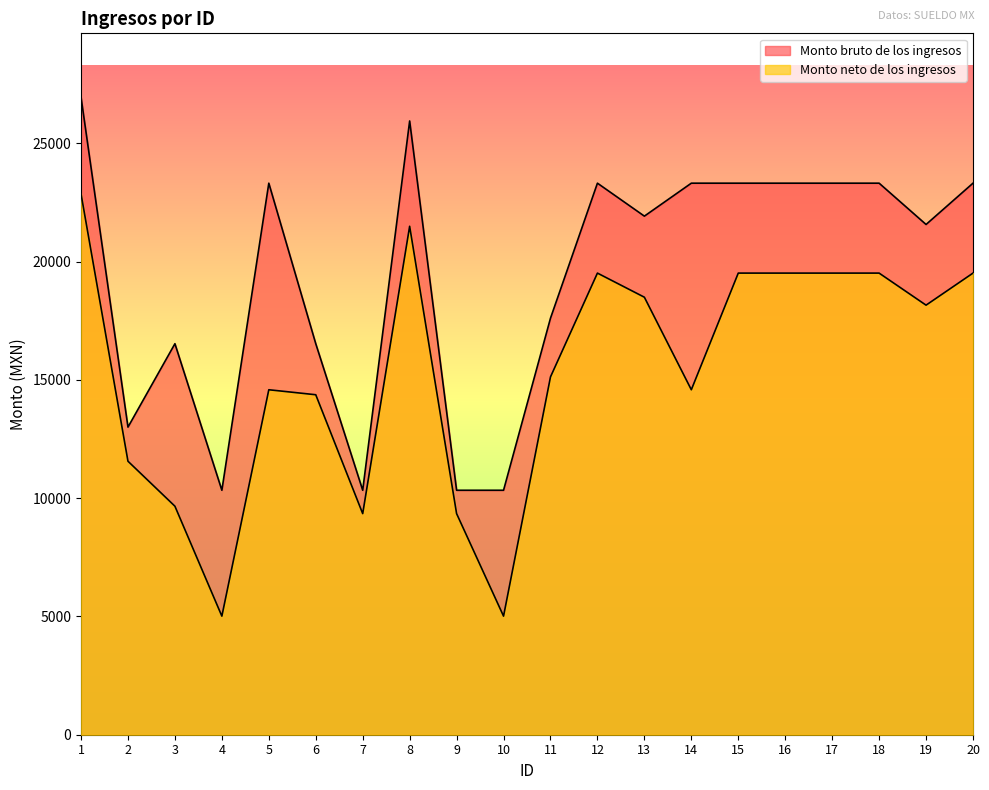

What is the sum of the Monto bruto de los ingresos values at 14 and 2?

36323.1